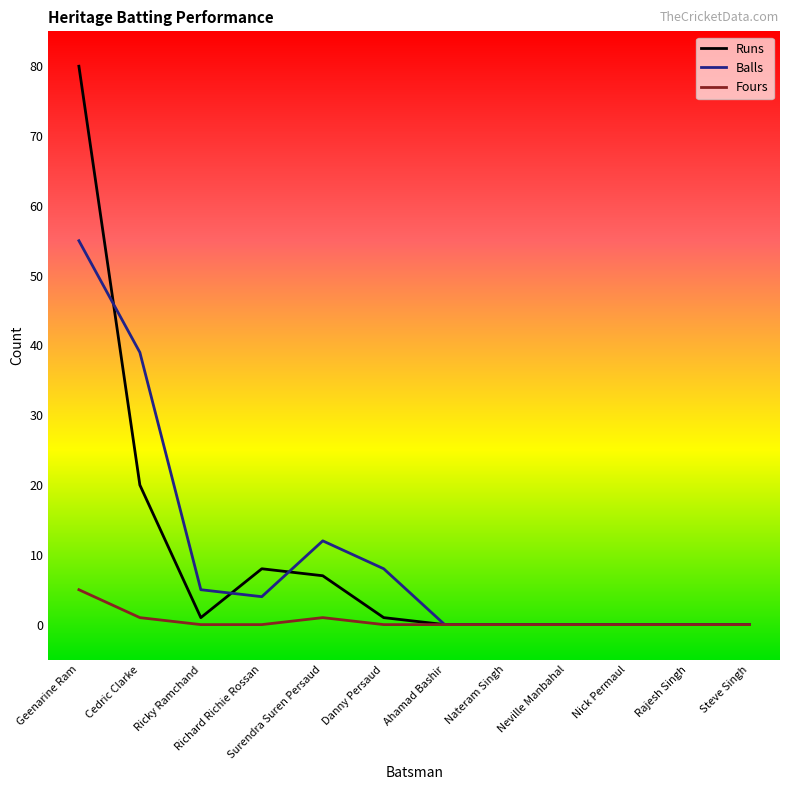

Is the value of Runs at Surendra Suren Persaud greater than the value of Fours at Ahamad Bashir?

Yes